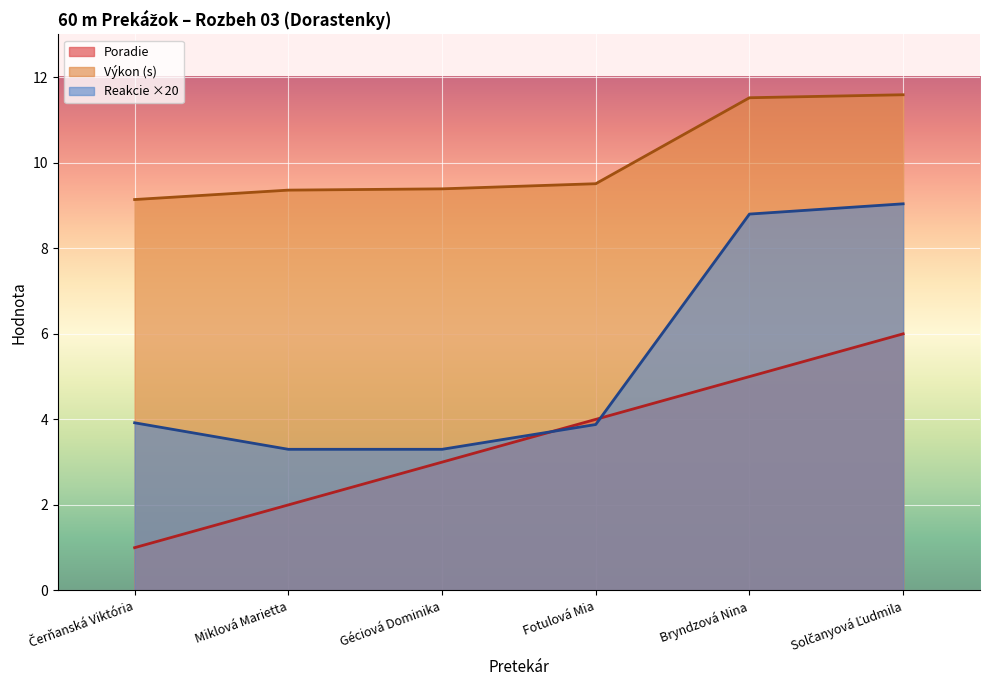

What value does the Poradie series have at Solčanyová Ľudmila?

6.0